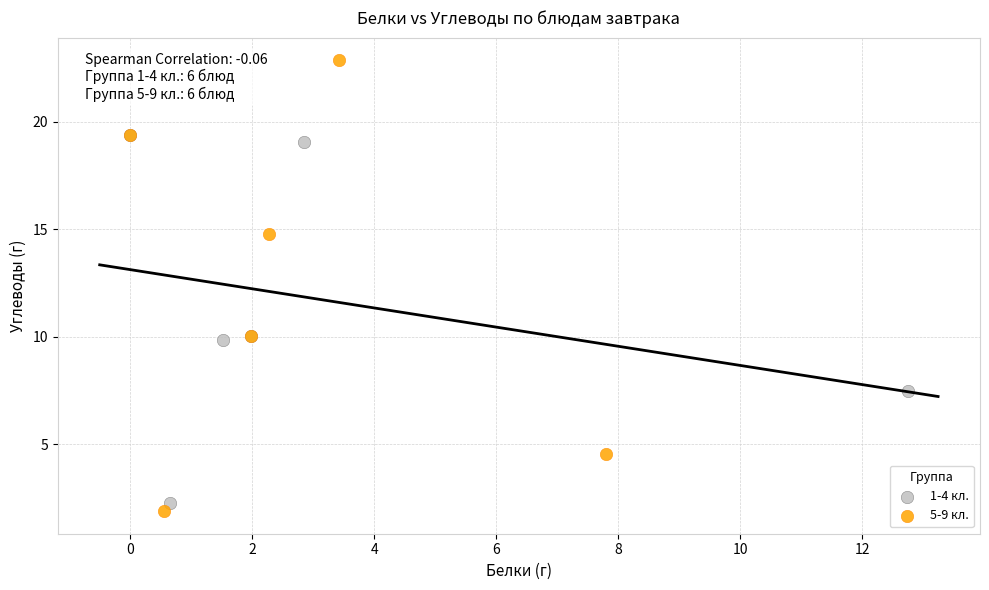

Which series has the widest spread of Y values?

5-9 кл.